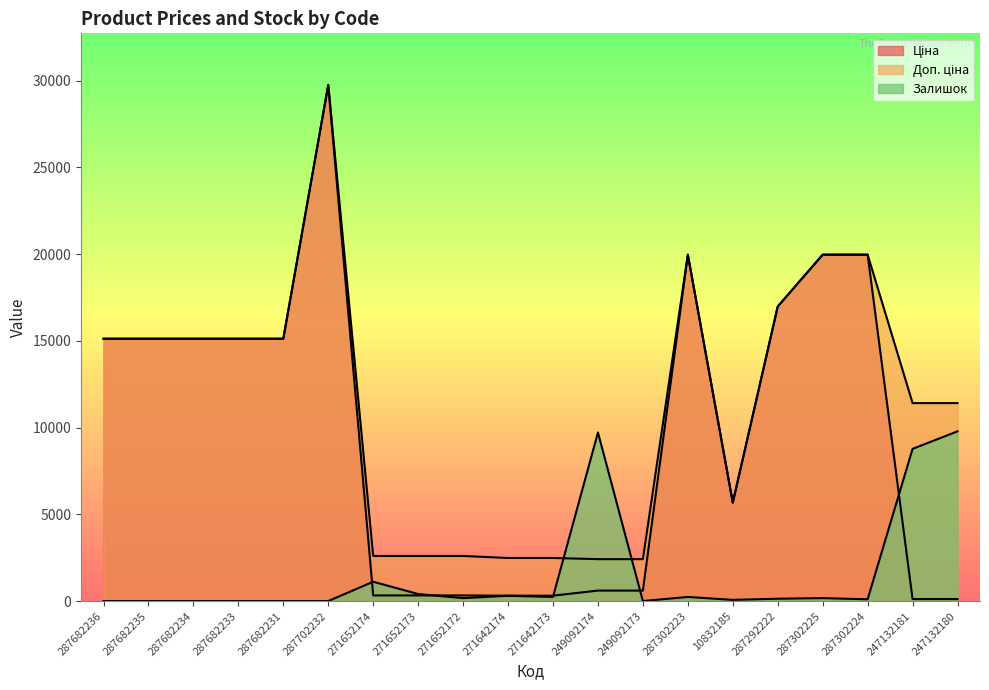

What position from the left is 249092173?

13